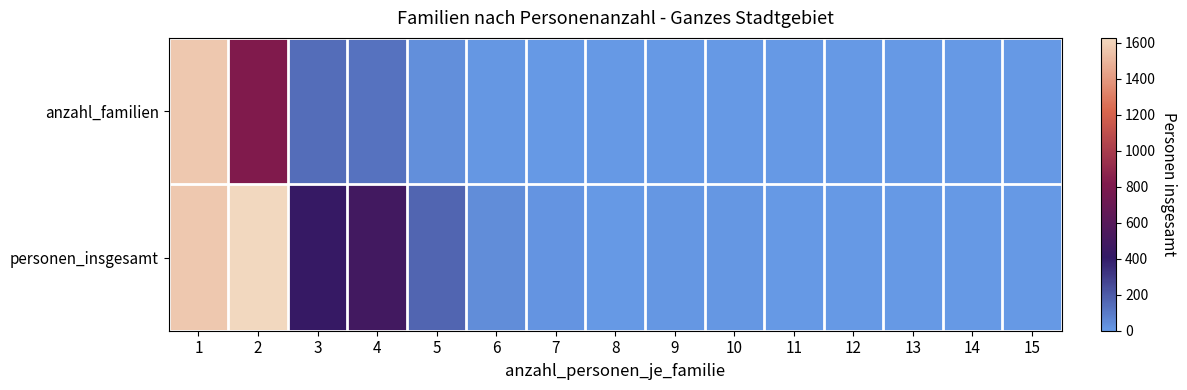

Reading left to right, list all the values displayed in this chart.

anzahl_familien: 1=1570	2=814	3=144	4=124	5=34	6=7	7=2	8=0	9=1	10=1	11=0	12=0	13=0	14=0	15=0
personen_insgesamt: 1=1570	2=1628	3=432	4=496	5=170	6=42	7=14	8=0	9=9	10=10	11=0	12=0	13=0	14=0	15=0